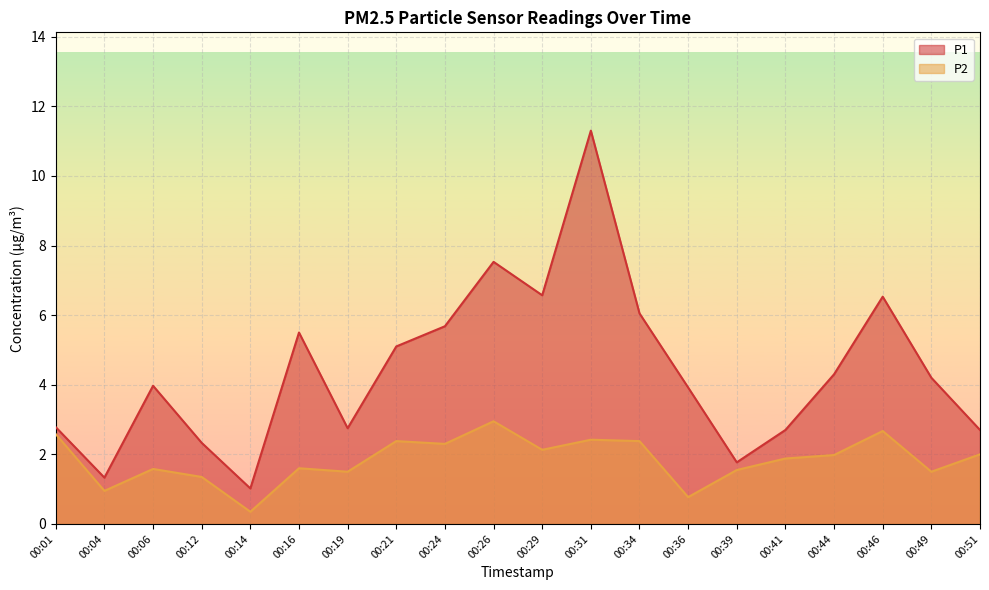

What is the difference between the P2 values at 00:34 and 00:26?

0.6